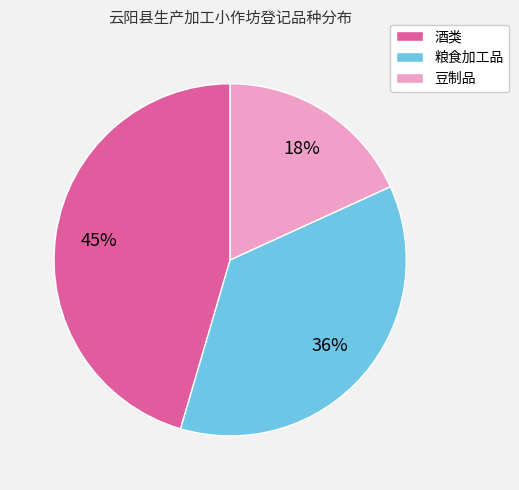

To the nearest percent, what percentage of the pie is 酒类?

45%